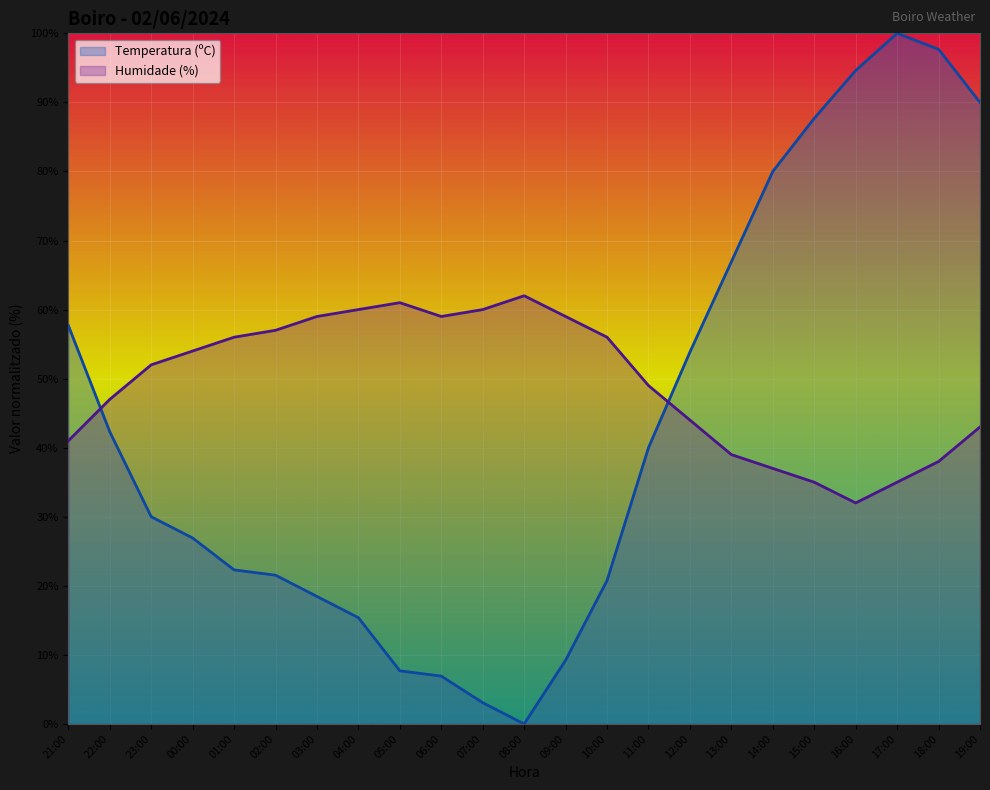

Is the value of Humidade (%) at 13:00 greater than the value of Temperatura (ºC) at 11:00?

No